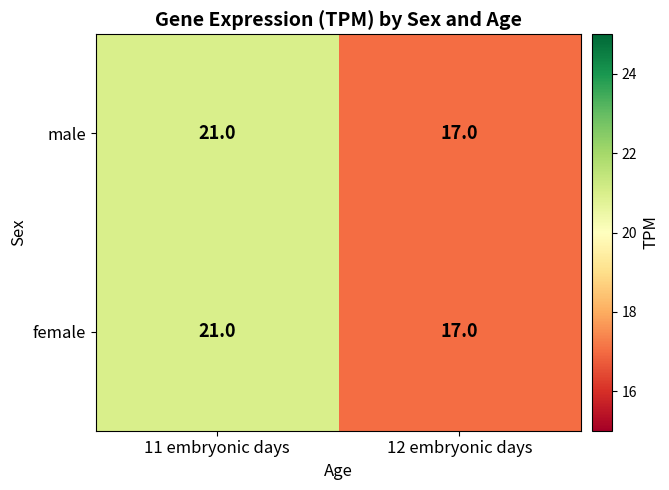

What is the sum of all male values?

38